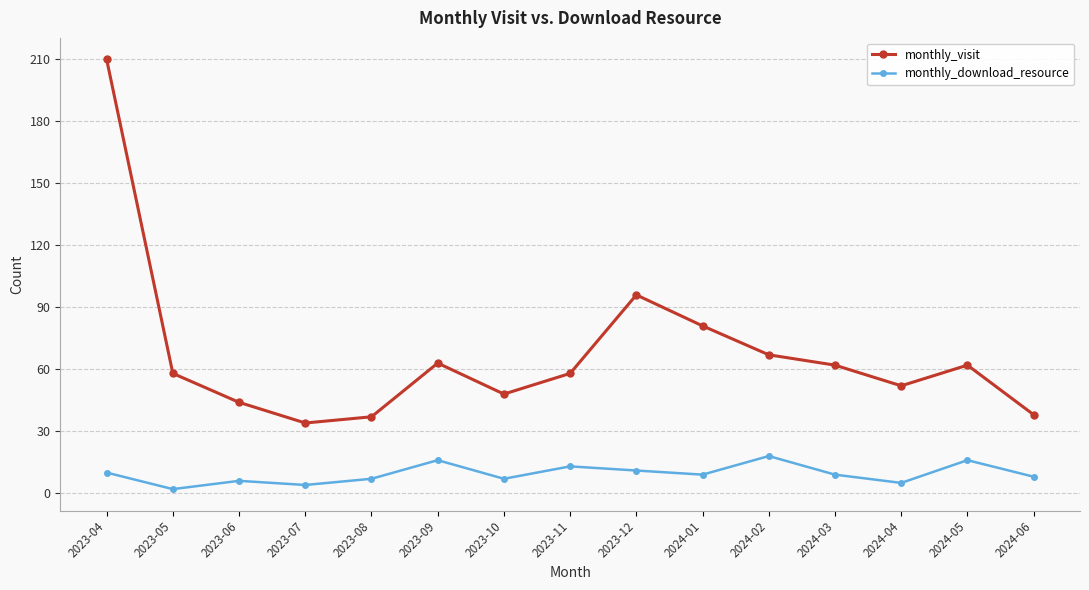

Rank the series by their average value, from highest to lowest.

monthly_visit, monthly_download_resource